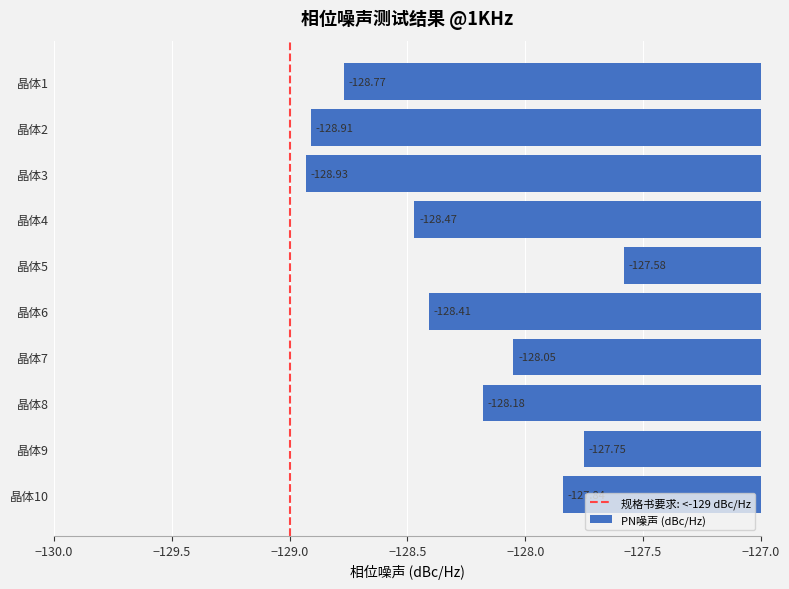

Which has a higher value, 晶体8 or 晶体10?

晶体10